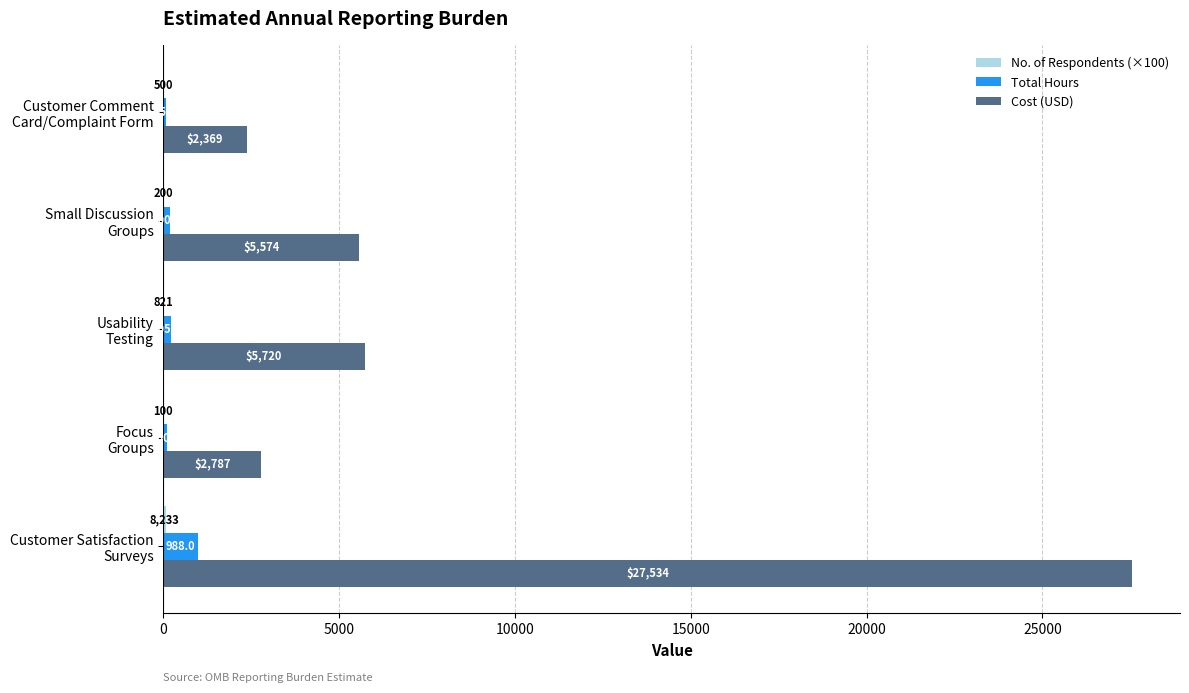

What is the maximum value shown in the chart?

27534.5